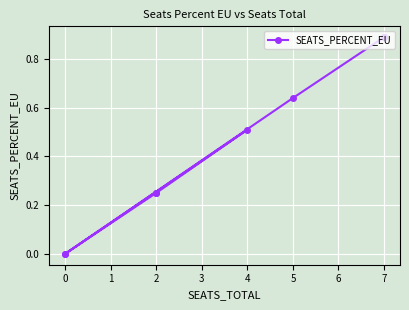

How many values are between 0 and 1?

8